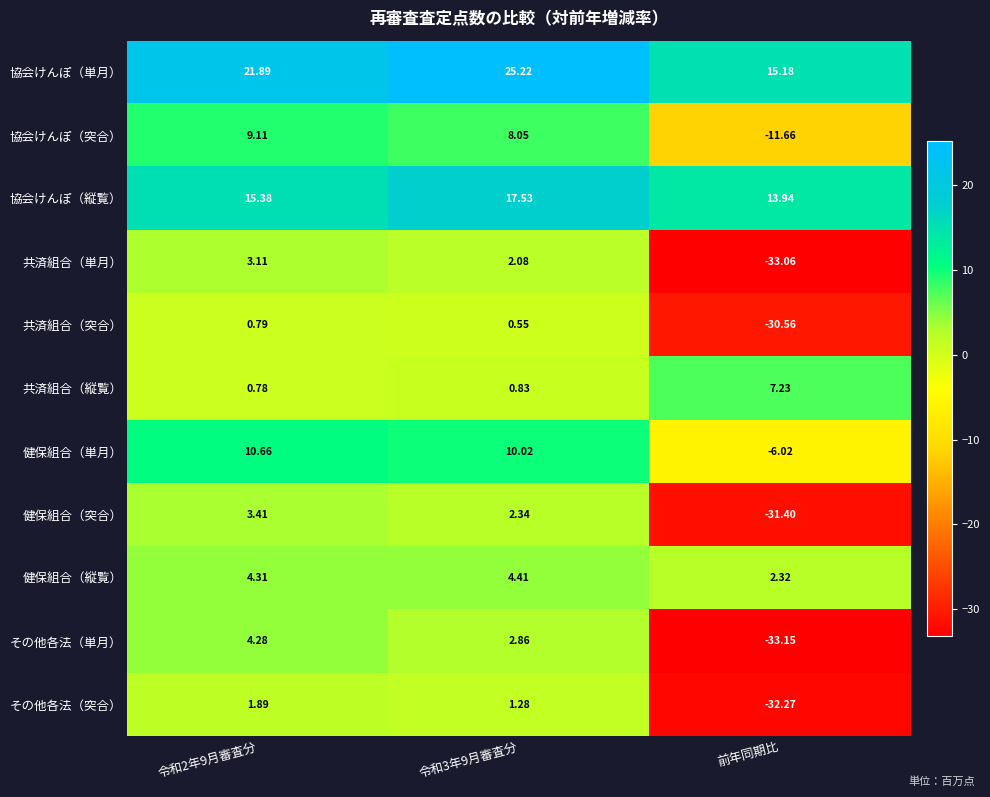

Rank the series by their maximum value, from lowest to highest.

共済組合（突合）, その他各法（突合）, 共済組合（単月）, 健保組合（突合）, その他各法（単月）, 健保組合（縦覧）, 共済組合（縦覧）, 協会けんぽ（突合）, 健保組合（単月）, 協会けんぽ（縦覧）, 協会けんぽ（単月）